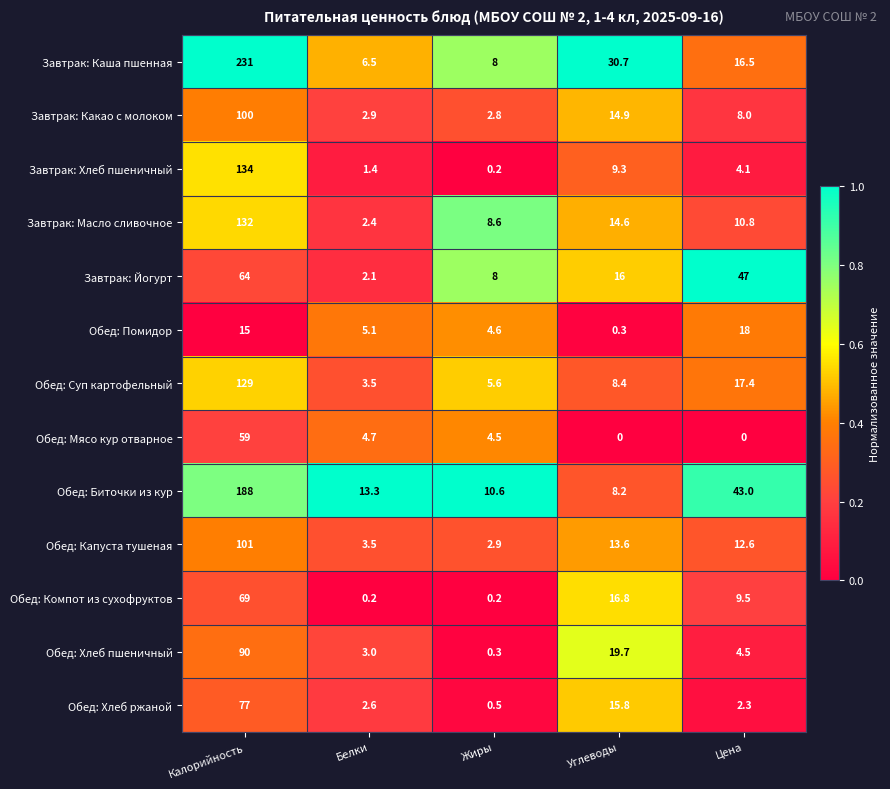

What is the difference between the maximum and minimum values in the Обед: Суп картофельный series?

125.5